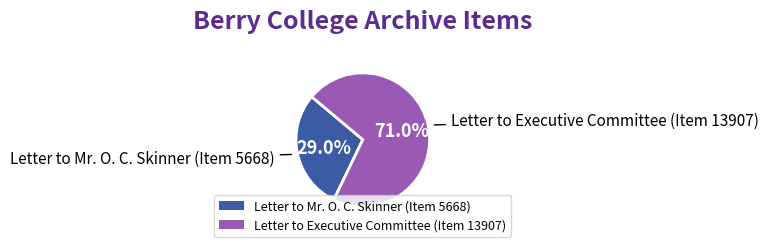

Which category has the biggest portion of the pie?

Letter to Executive Committee (Item 13907)